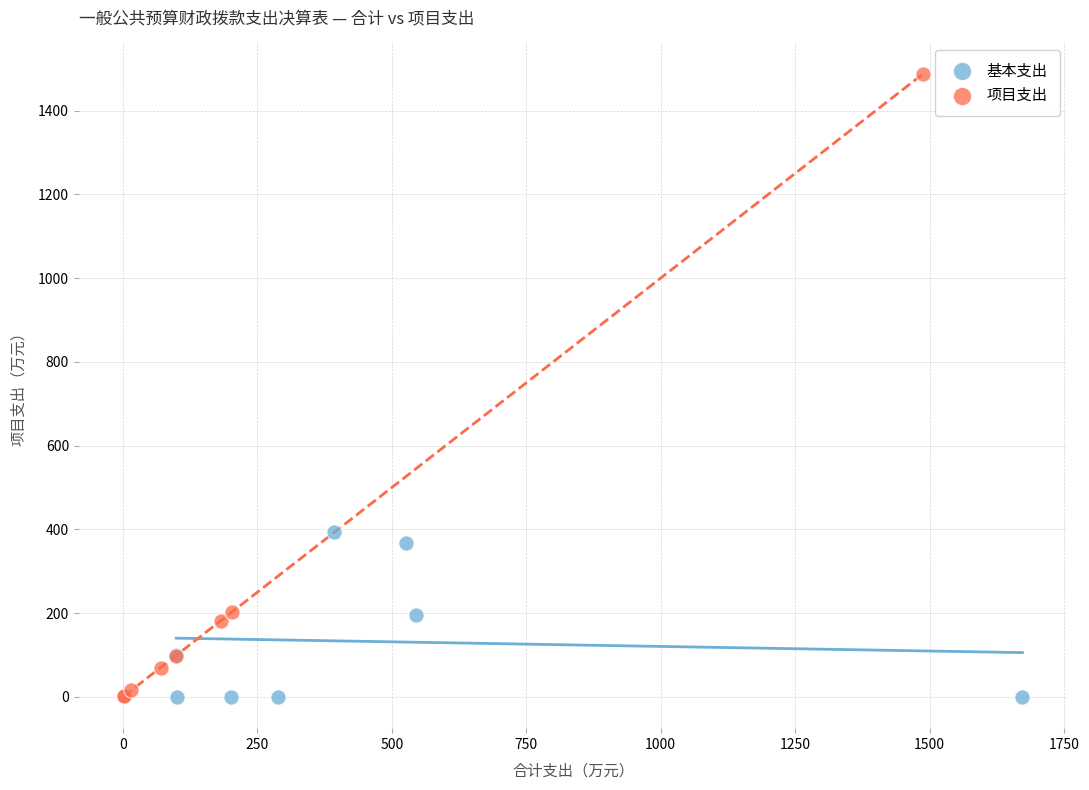

Which series contains the highest Y value?

项目支出